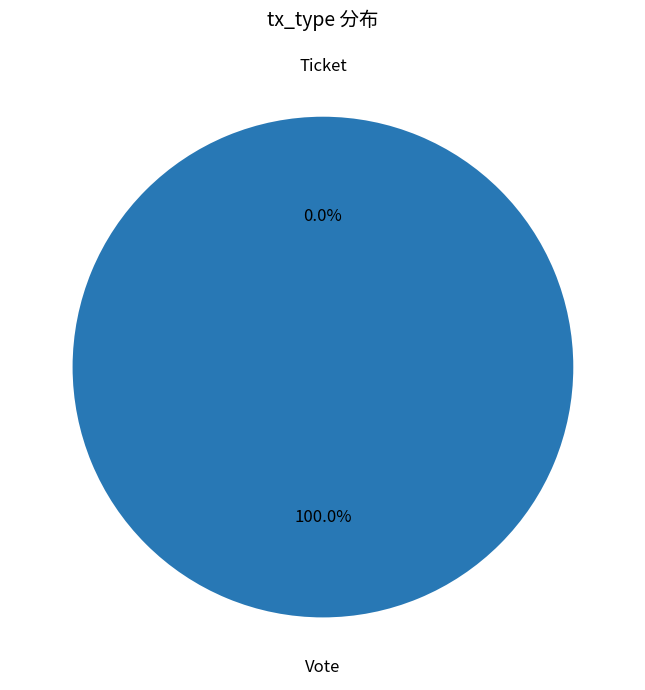

True or false: Ticket accounts for 1% of the total.

False